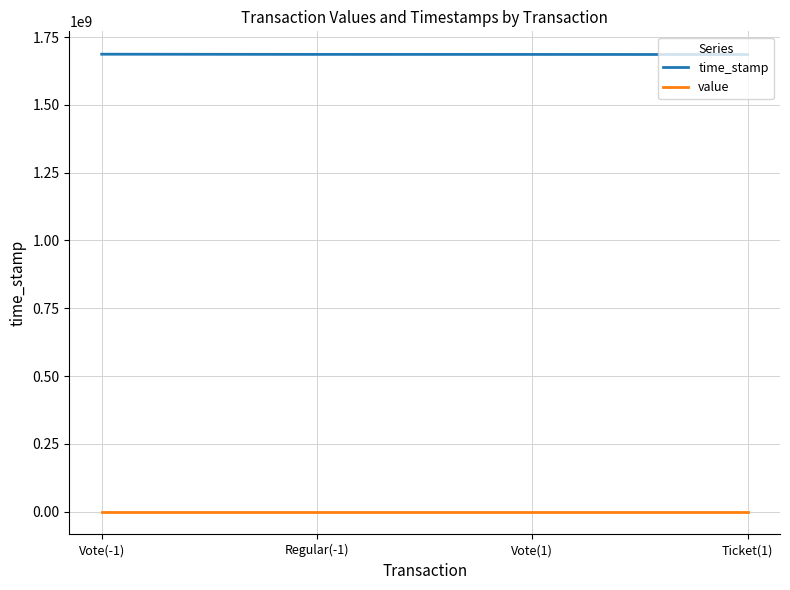

What is the difference between the time_stamp values at Ticket(1) and Regular(-1)?

514846.0